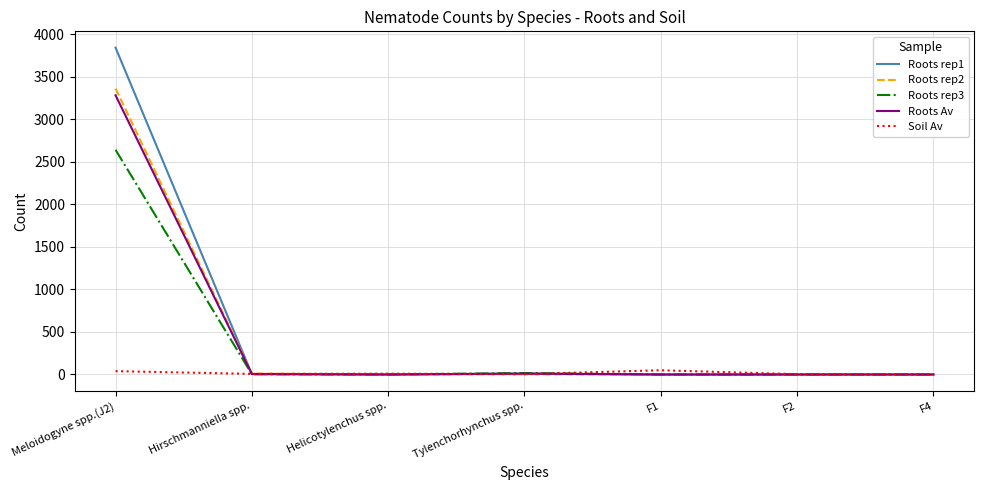

Does the chart have visible grid lines?

Yes